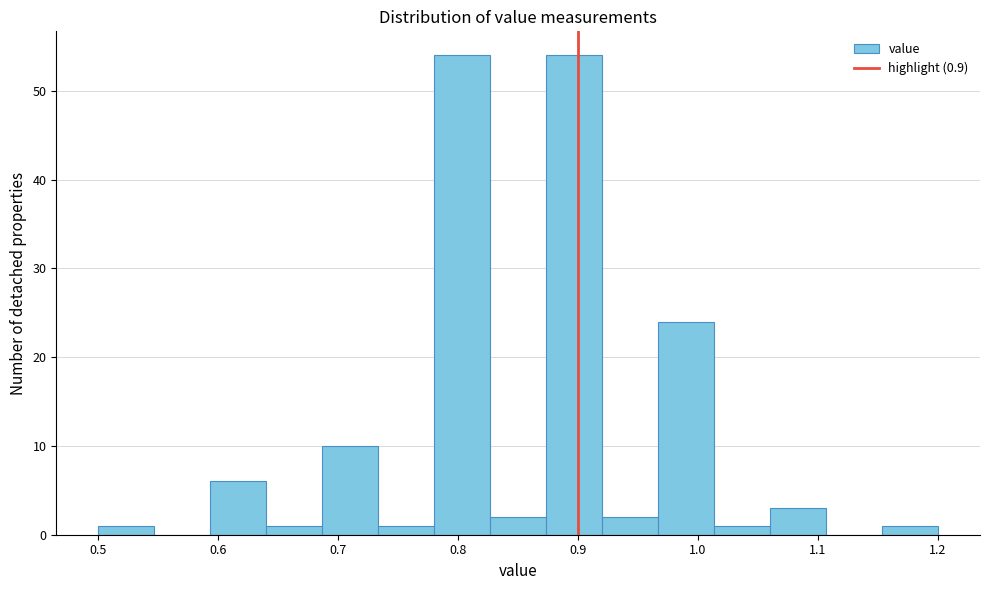

Reading left to right, list every bar in this chart as the range it spans on the x-axis followed by its height. Neither the bar edges nor the heights are printed on the chart, so give them approximately, as read against the axes.

0.50 to 0.55: 1
0.55 to 0.59: 0
0.59 to 0.64: 6
0.64 to 0.69: 1
0.69 to 0.73: 10
0.73 to 0.78: 1
0.78 to 0.83: 54
0.83 to 0.87: 2
0.87 to 0.92: 54
0.92 to 0.97: 2
0.97 to 1.01: 24
1.01 to 1.06: 1
1.06 to 1.11: 3
1.11 to 1.15: 0
1.15 to 1.20: 1